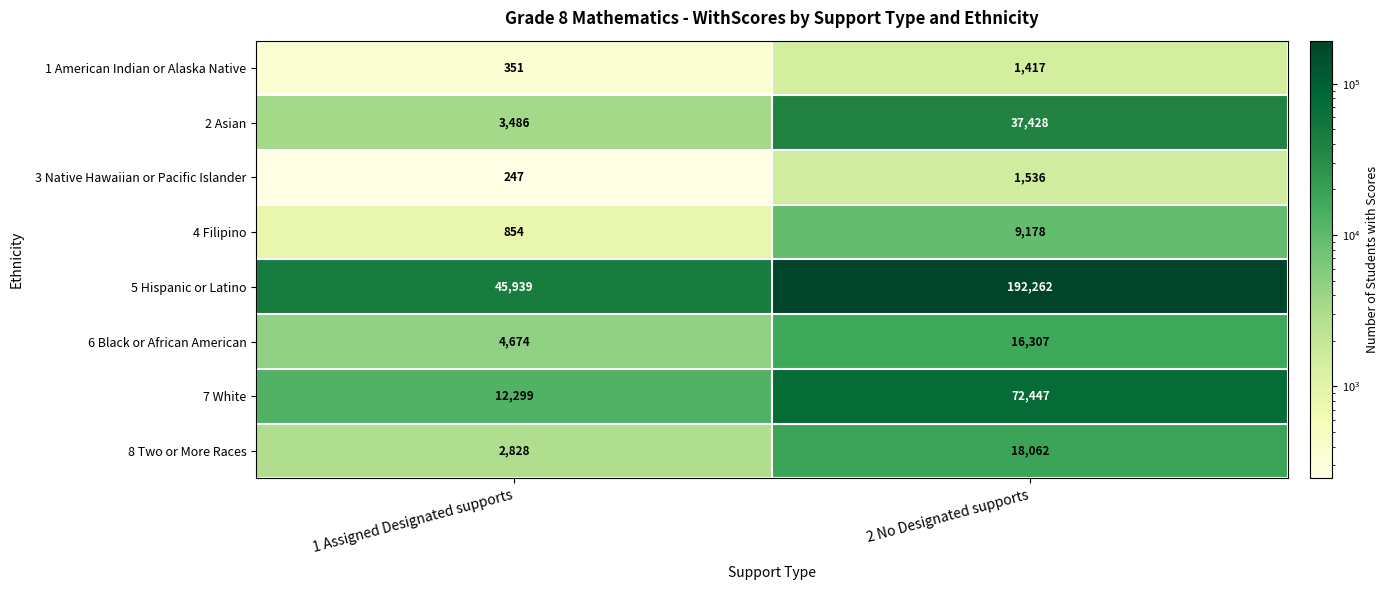

What value does the 5 Hispanic or Latino series have at 2 No Designated supports, to the nearest 10?

192260